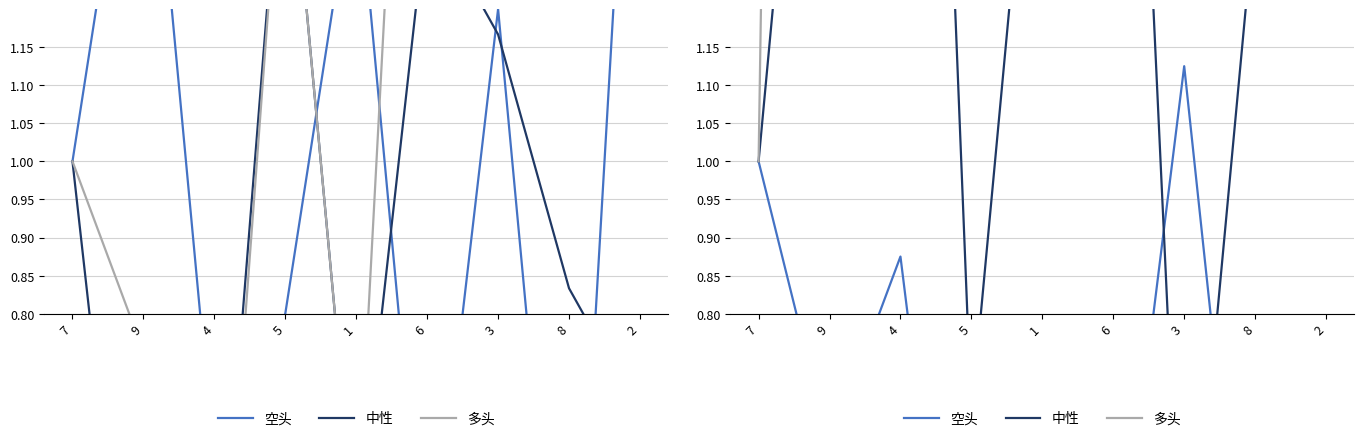

Which has a higher value, 4 or 6?

4